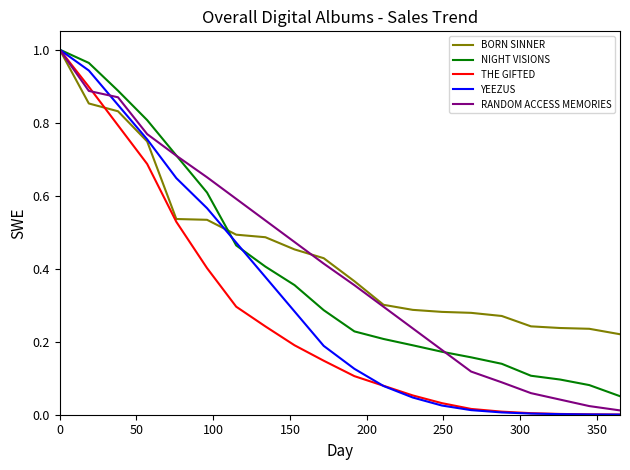

Which series has the widest spread of values?

YEEZUS